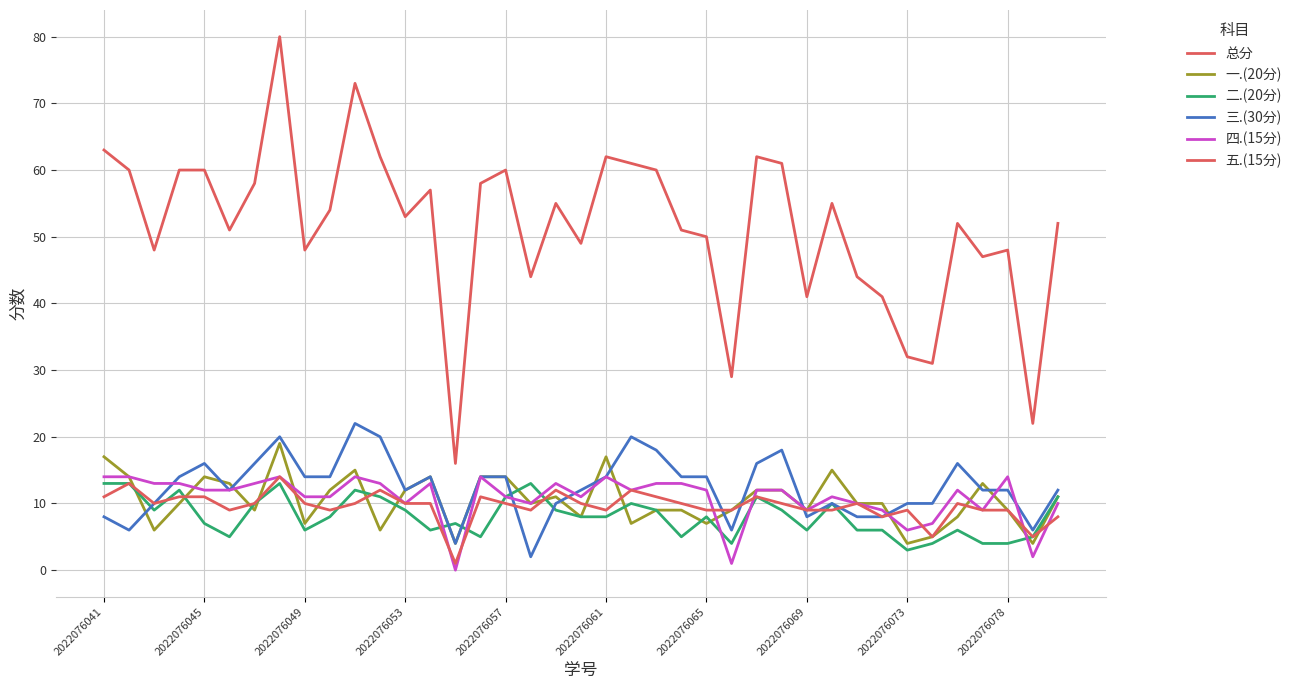

Does the chart display data point markers on the line(s)?

No